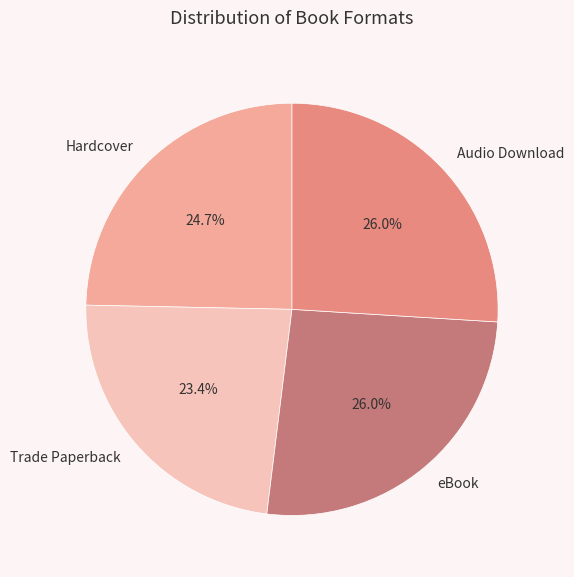

What is the ratio of the value at Audio Download to the value at Hardcover?

1.1